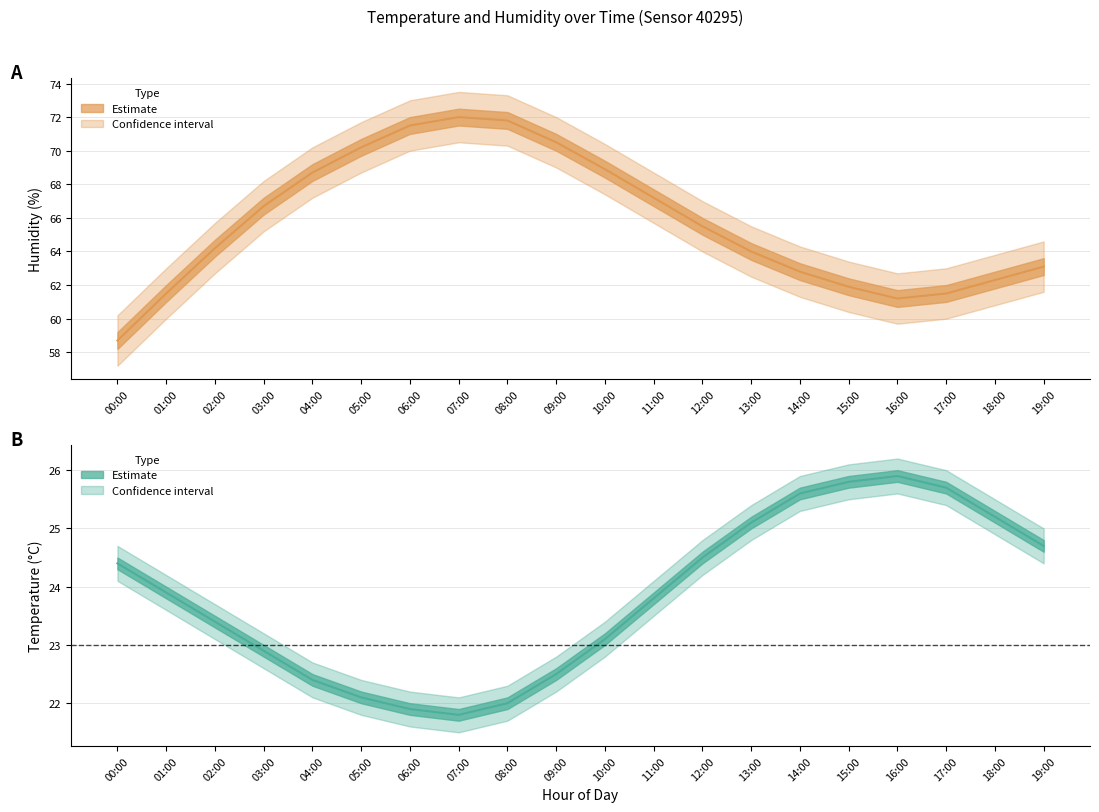

What is the total value across all series at 18:00?

87.5